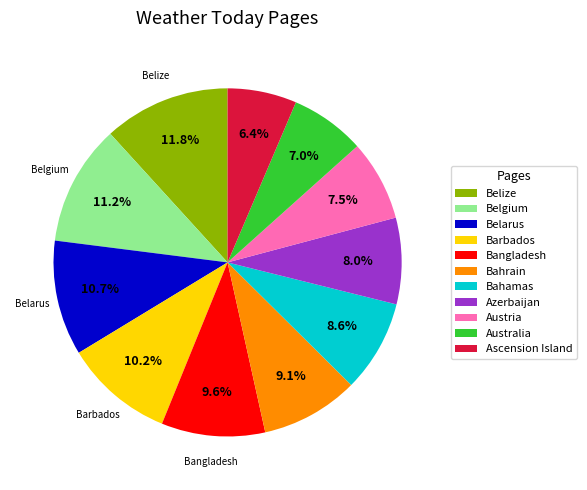

Between Azerbaijan and Belgium, which is larger?

Belgium